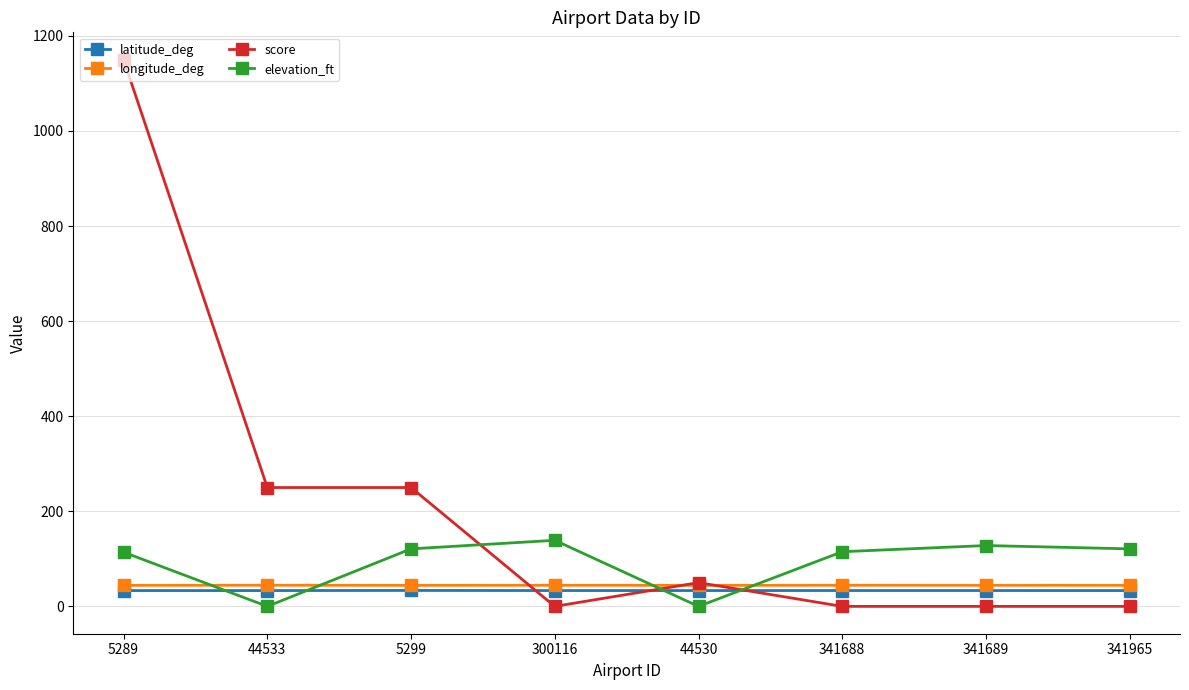

In longitude_deg, how many points are higher than both neighbors (excluding endpoints)?

3